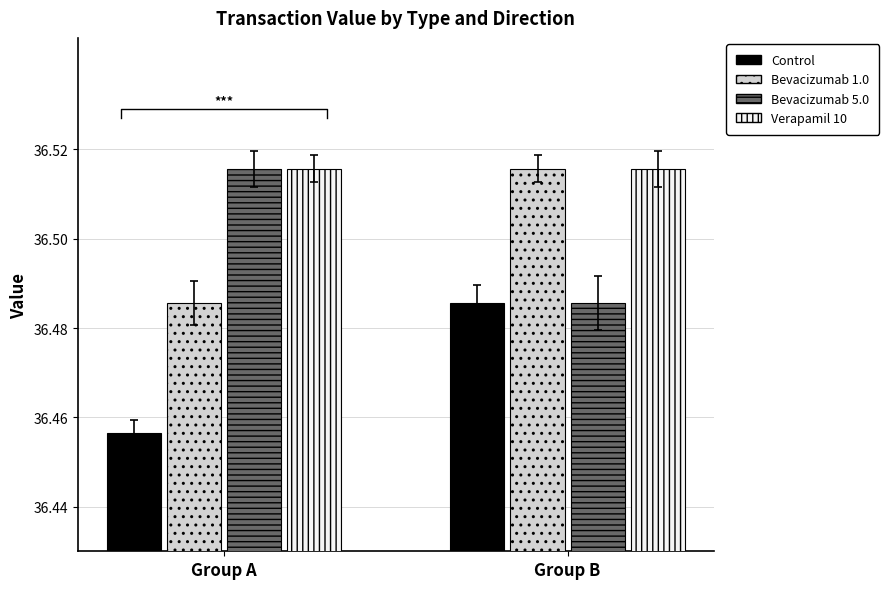

What are all the series names shown in the legend?

Control, Bevacizumab 1.0, Bevacizumab 5.0, Verapamil 10